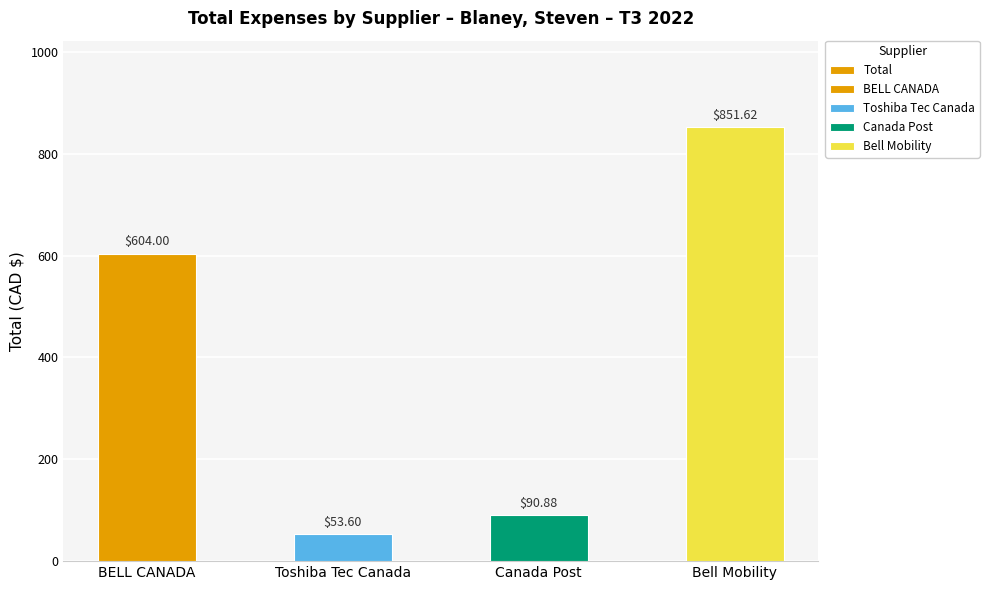

At which category does the chart reach its minimum across all series?

Toshiba Tec Canada